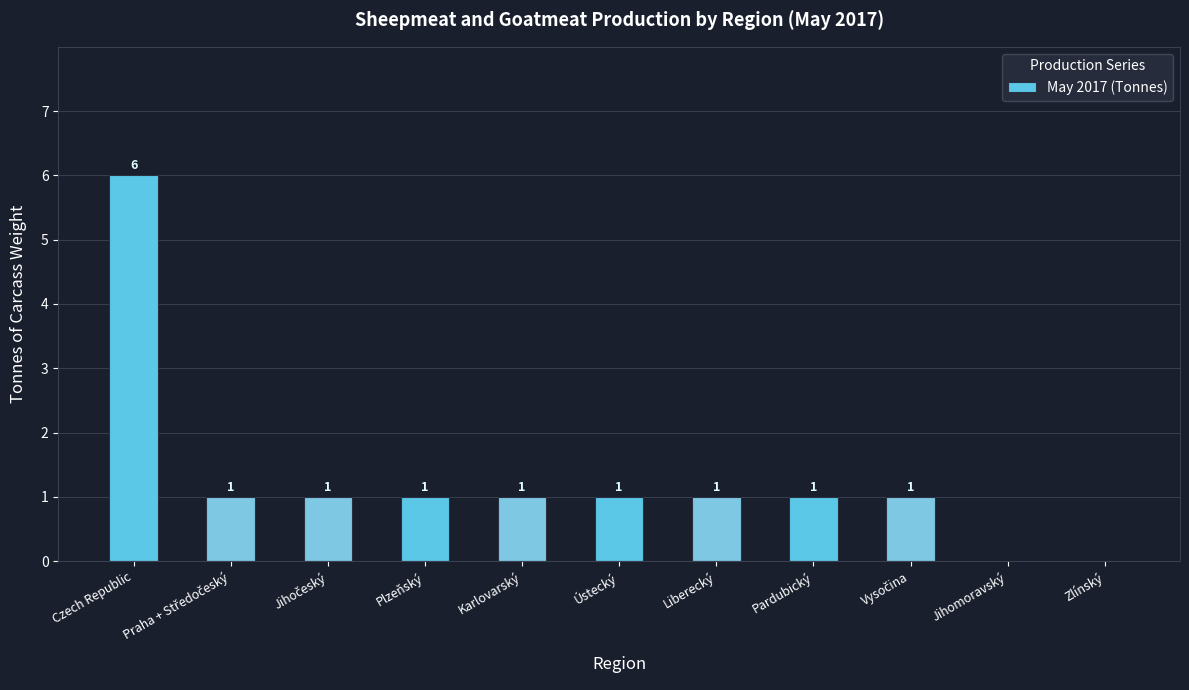

Count the number of categories in the chart.

11